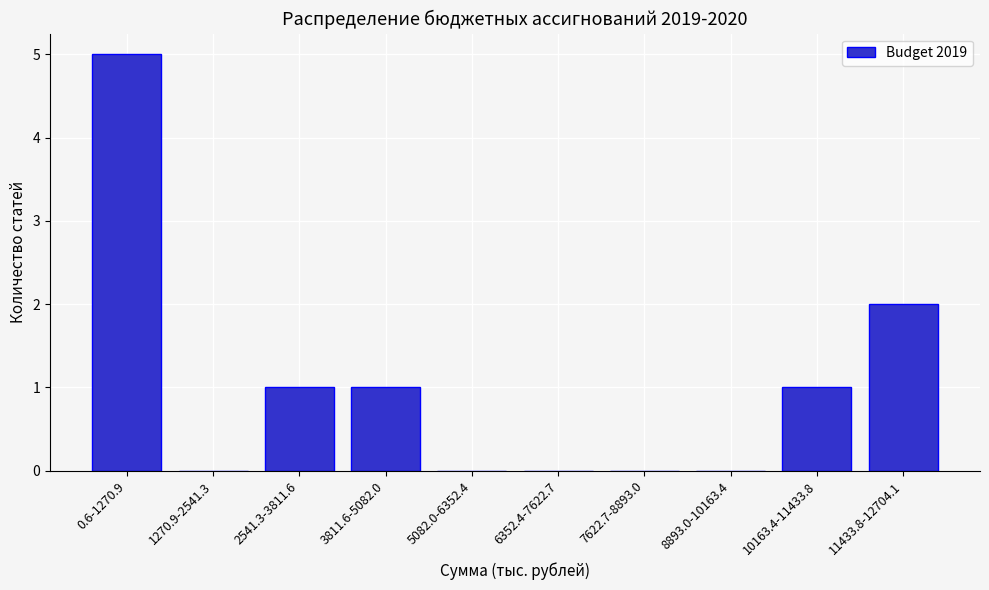

Reading left to right, transcribe all the data shown in this chart.

0.6-1270.9=5	1270.9-2541.3=0	2541.3-3811.6=1	3811.6-5082.0=1	5082.0-6352.4=0	6352.4-7622.7=0	7622.7-8893.0=0	8893.0-10163.4=0	10163.4-11433.8=1	11433.8-12704.1=2